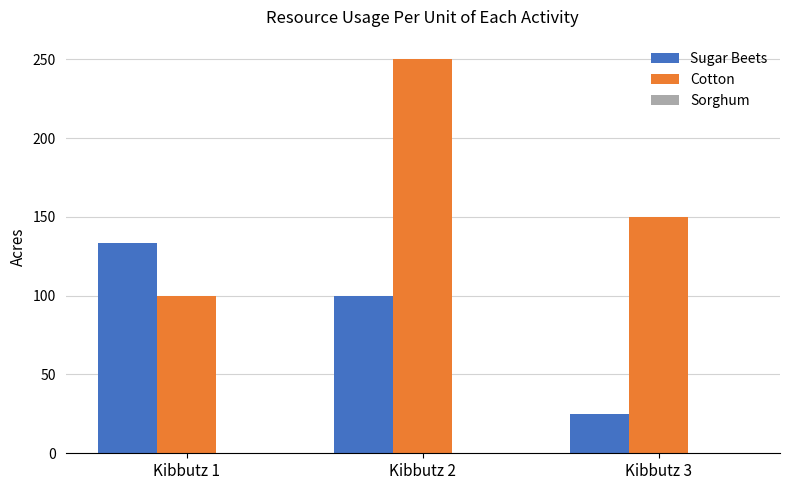

How many values in the Sugar Beets series are below 100?

1